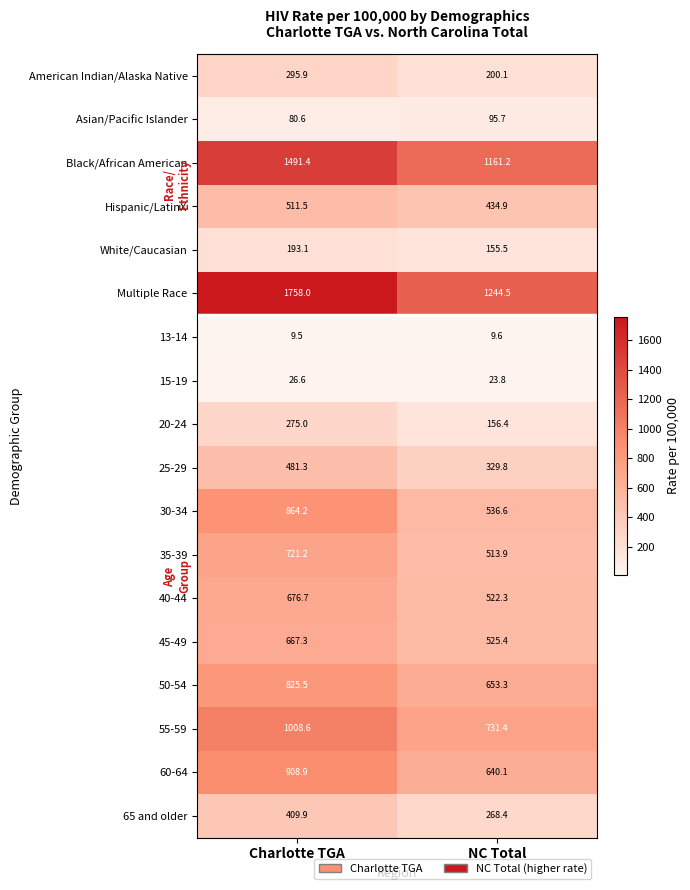

What is the difference between the highest and lowest values at Charlotte TGA?

1748.5